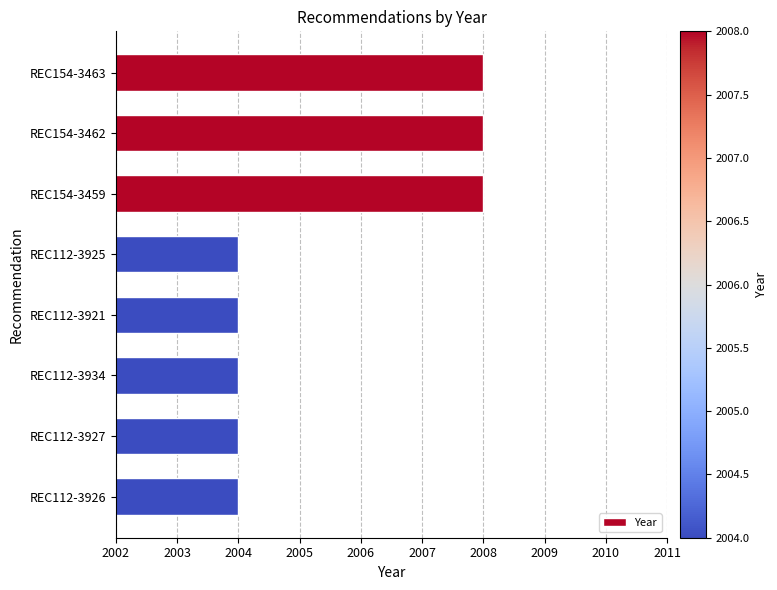

Which has a higher value, REC154-3459 or REC112-3926?

REC154-3459